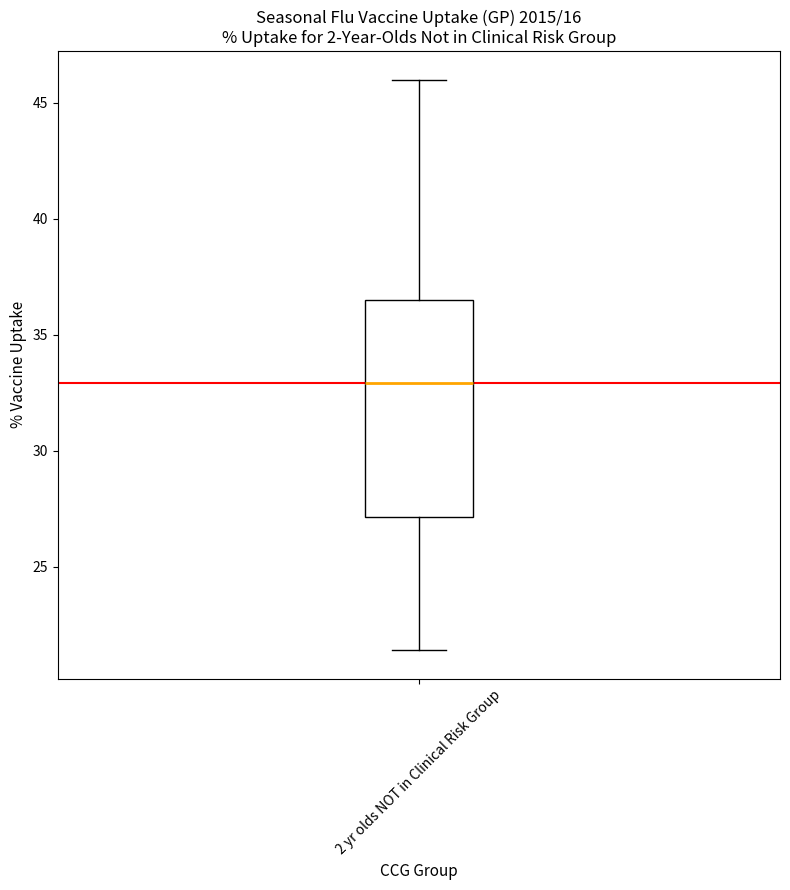

Where is the upper edge of the box for 2 yr olds NOT in Clinical Risk Group on the y-axis? The values are not printed on the chart, so give them approximately, as read against the axis.

36.5